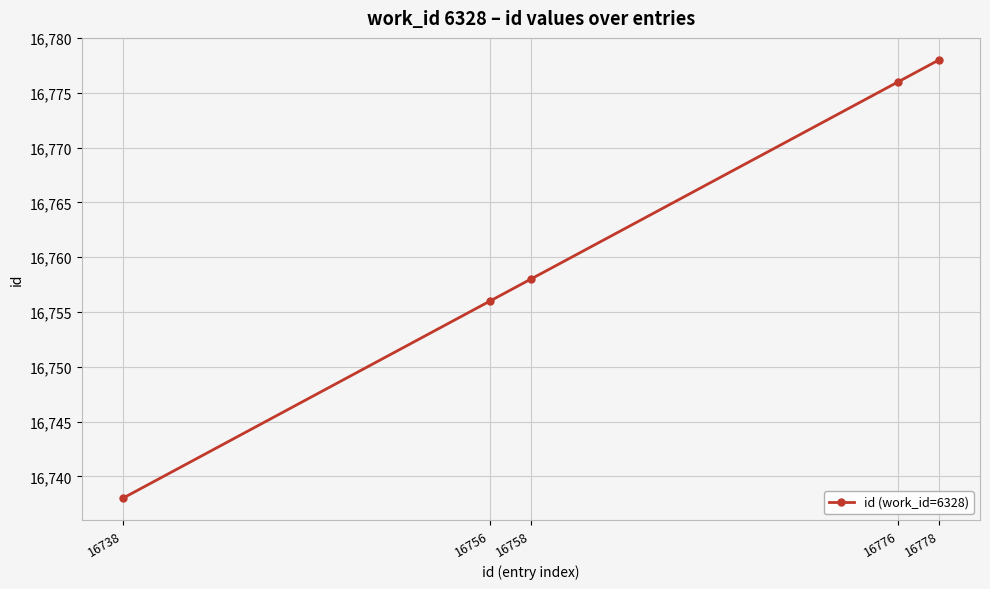

How many categories are shown in the chart?

5